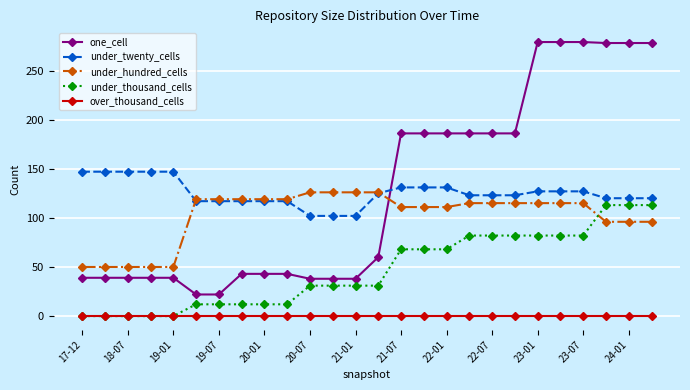

How many data points does each series have?

26